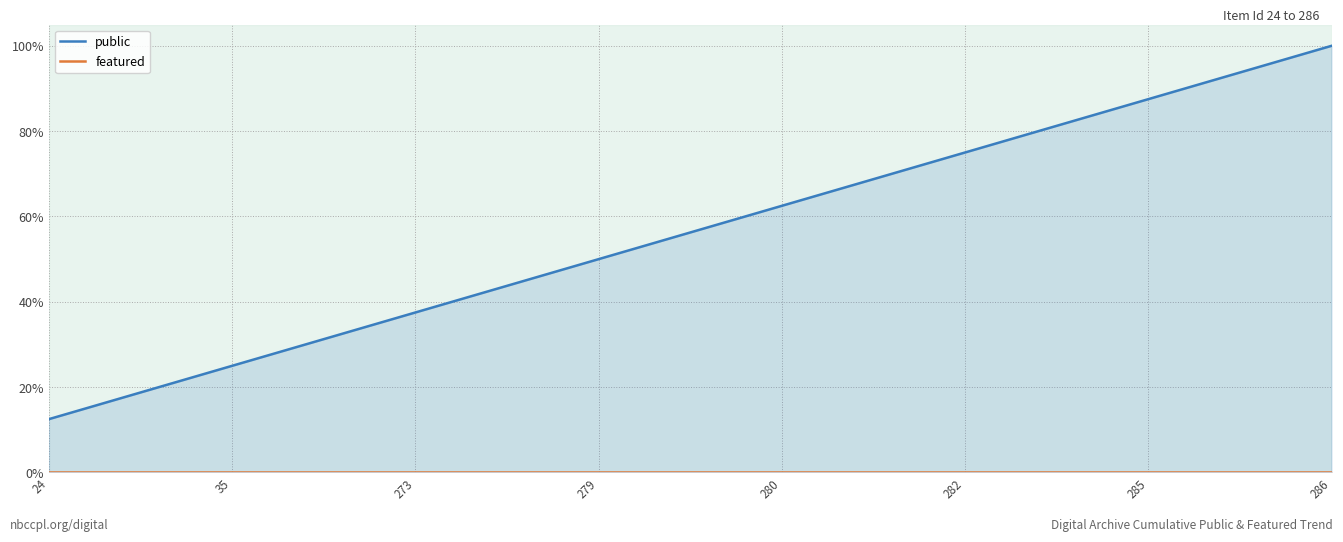

True or false: public and featured cross at least once.

False